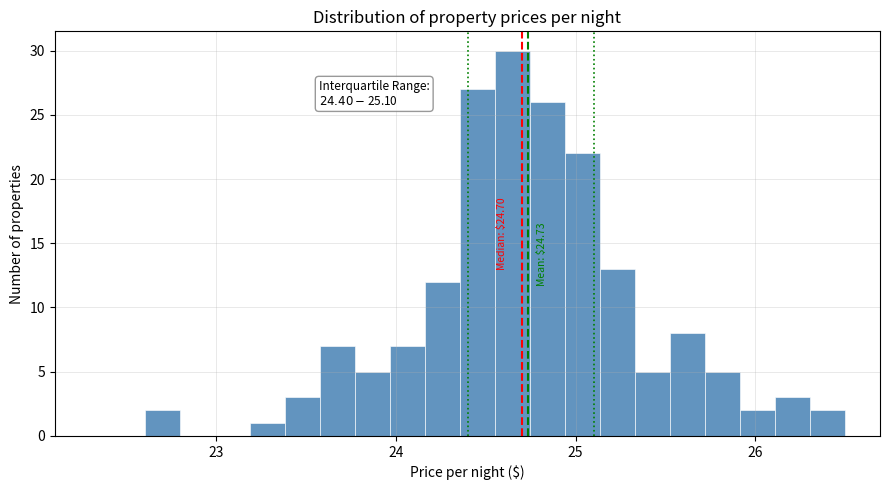

Read against the x-axis, roughly where is the centre of the tallest bar?

24.6